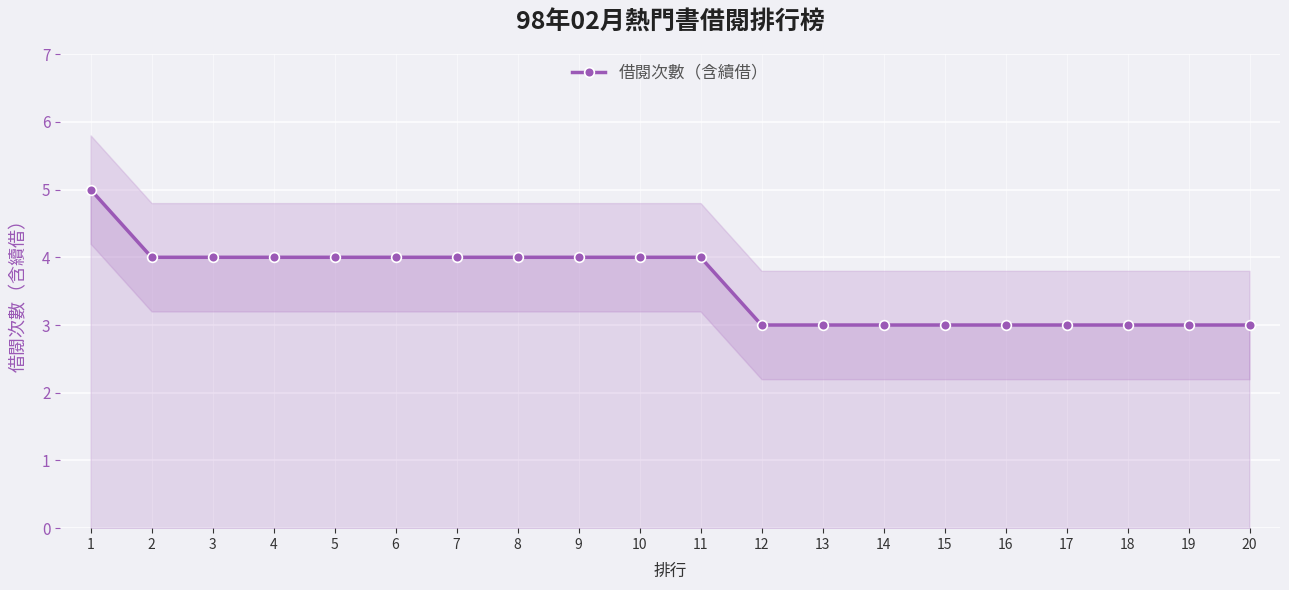

Reading right to left, extract all data points from this chart.

3	3	3	3	3	3	3	3	3	4	4	4	4	4	4	4	4	4	4	5